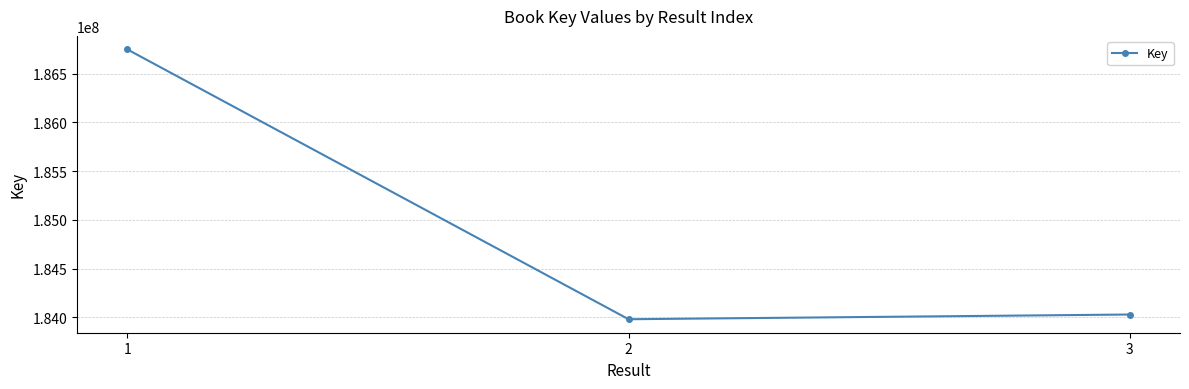

What is the sum of the values at 1 and 2?

370731324